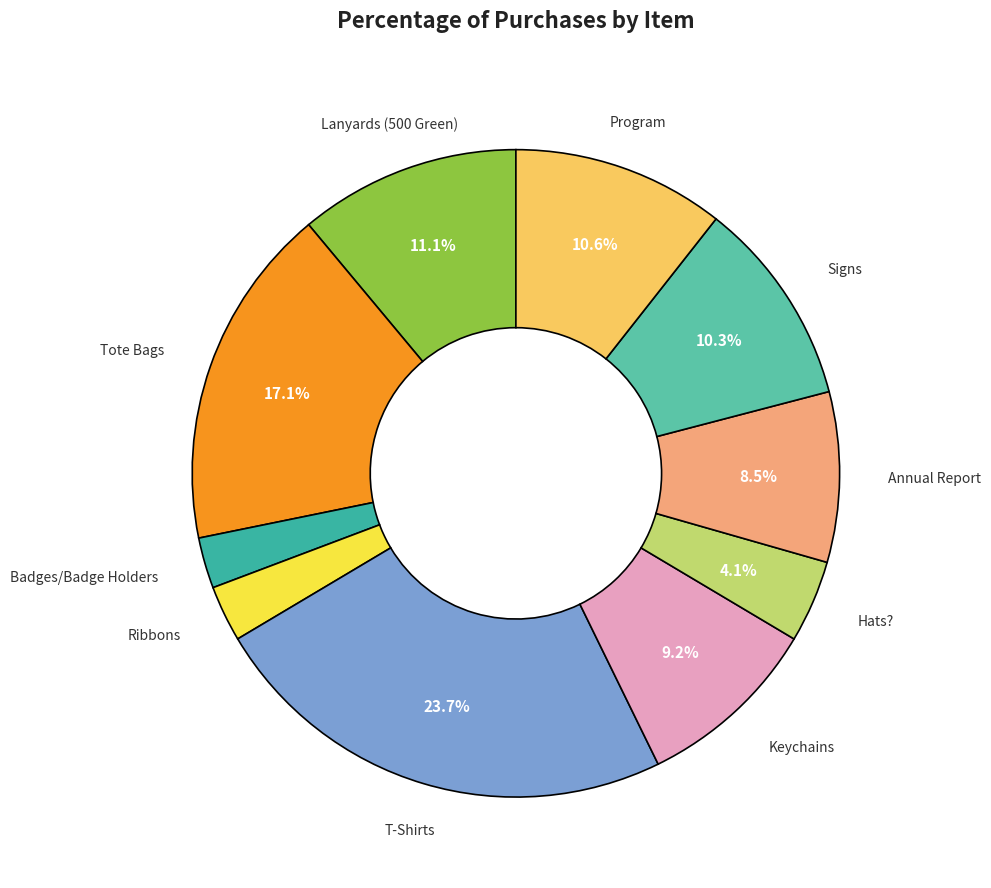

Count the number of slices in the pie.

10